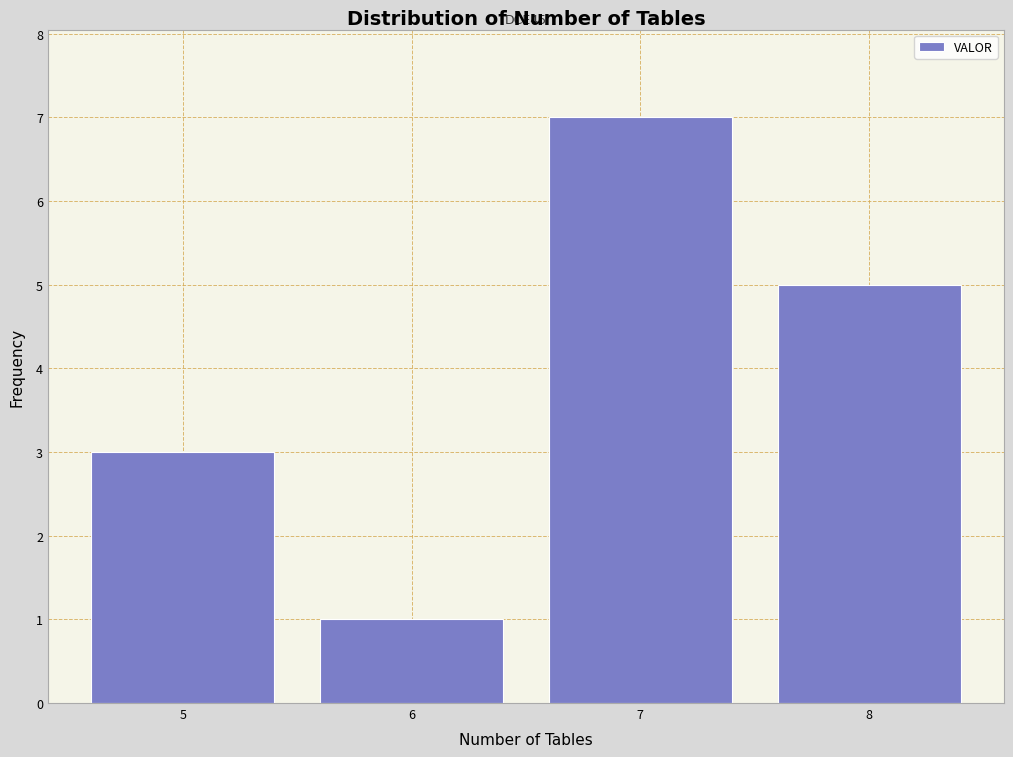

Over which range of the x-axis is the bar tallest?

6.5 to 7.5